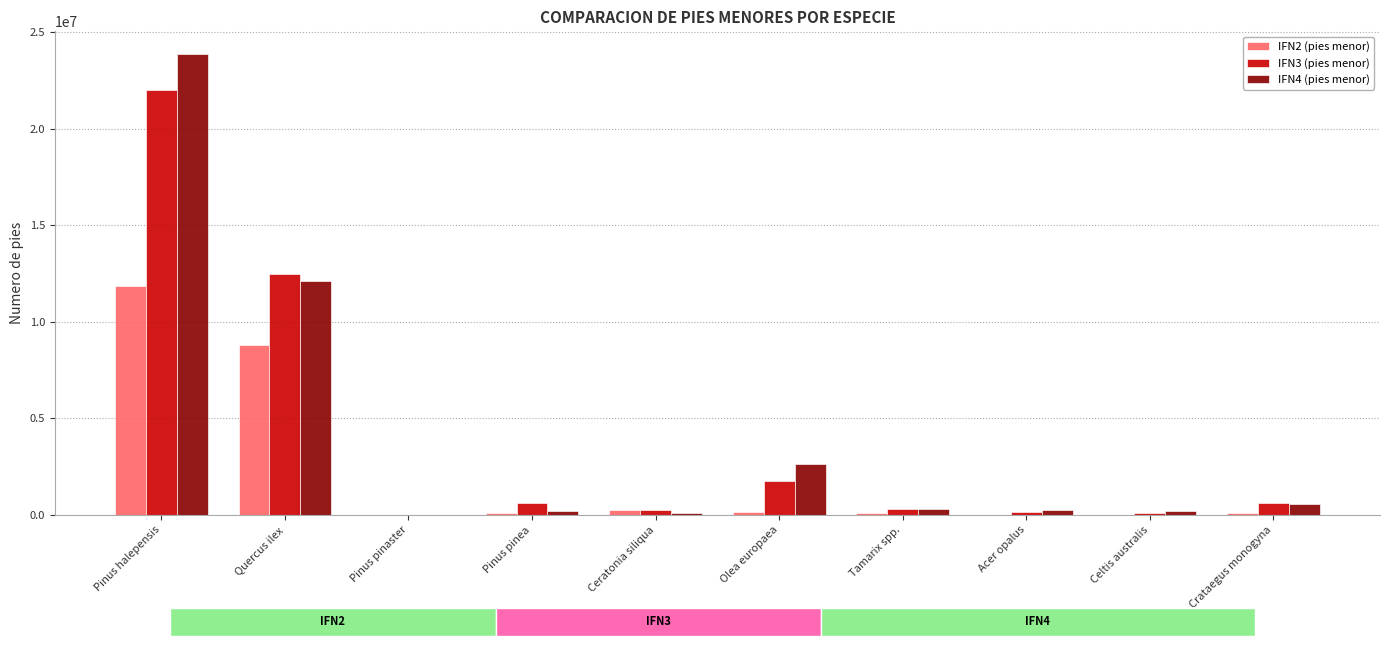

The IFN3 (pies menor) series shows 608831.1 at Pinus pinea. True or false?

True